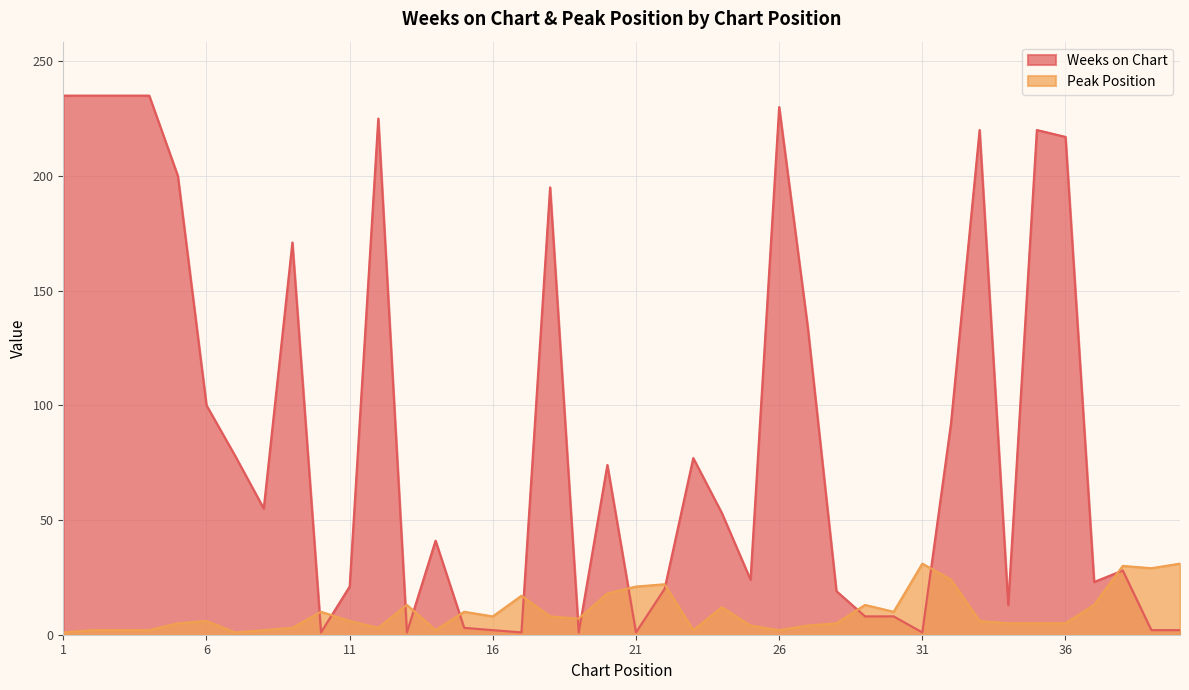

True or false: Peak Position has a value of 1 at 35.

False